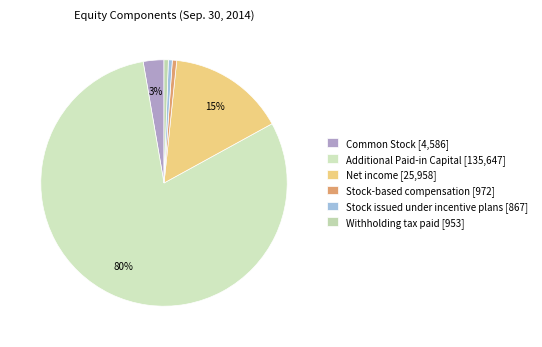

Approximately how many times larger is the value at Common Stock compared to Stock issued under incentive plans?

5.3